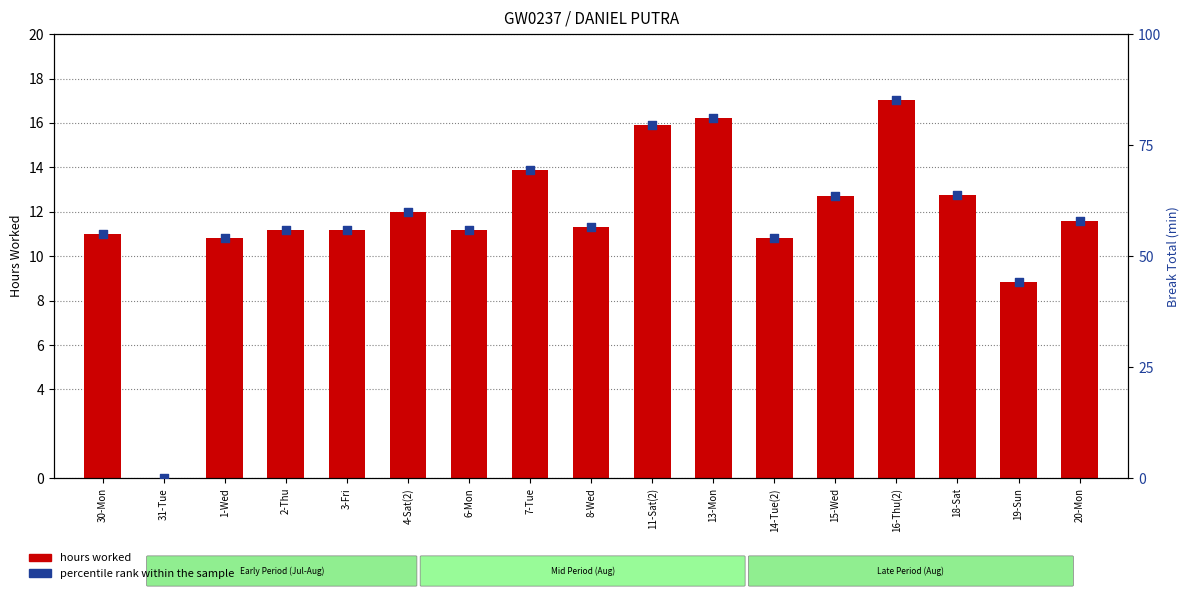

Which series contains the lowest Y value?

hours worked